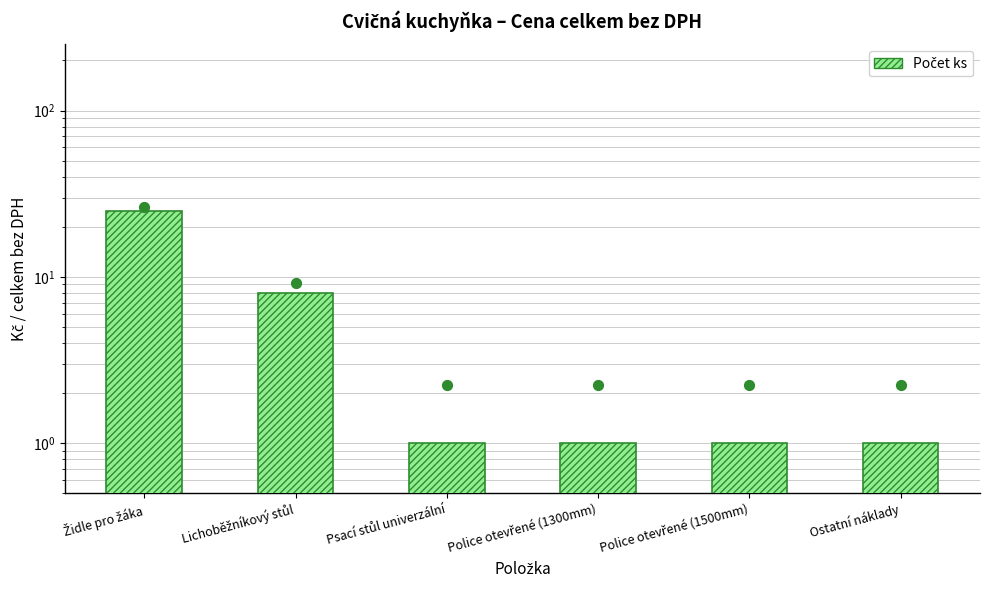

Approximately how many times larger is the value at Židle pro žáka compared to Police otevřené (1300mm)?

25.0